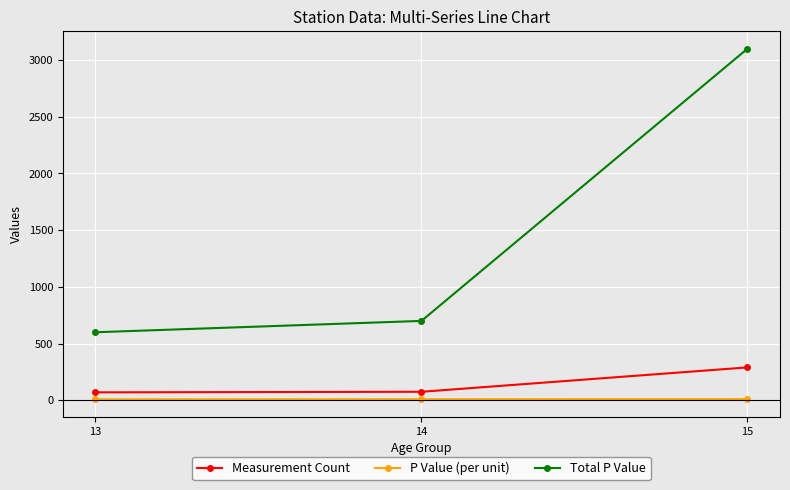

Rank the series by their maximum value, from highest to lowest.

Total P Value, Measurement Count, P Value (per unit)